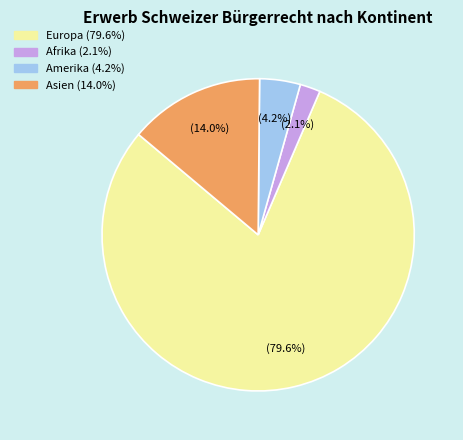

Does any single category account for the majority?

Yes